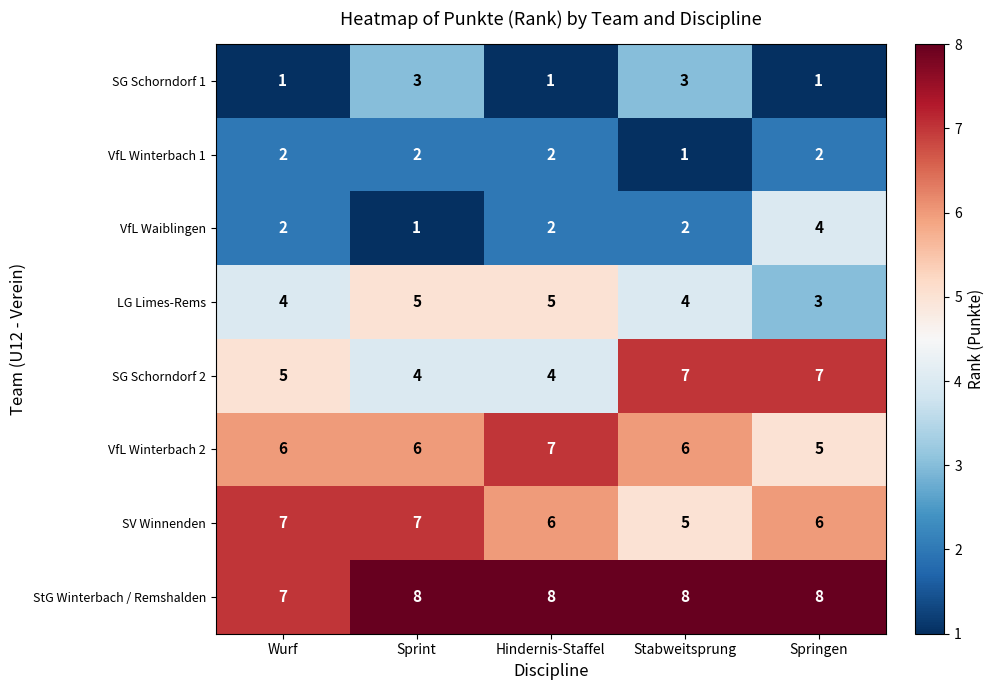

What is the spread (max minus min) of values at Hindernis-Staffel?

7